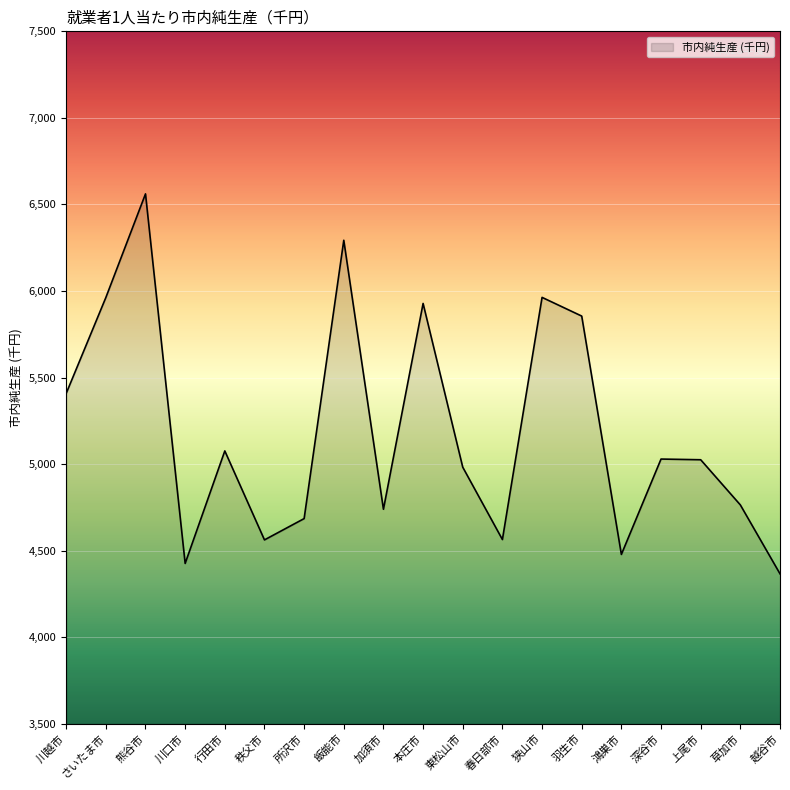

What is the greatest value displayed?

6561